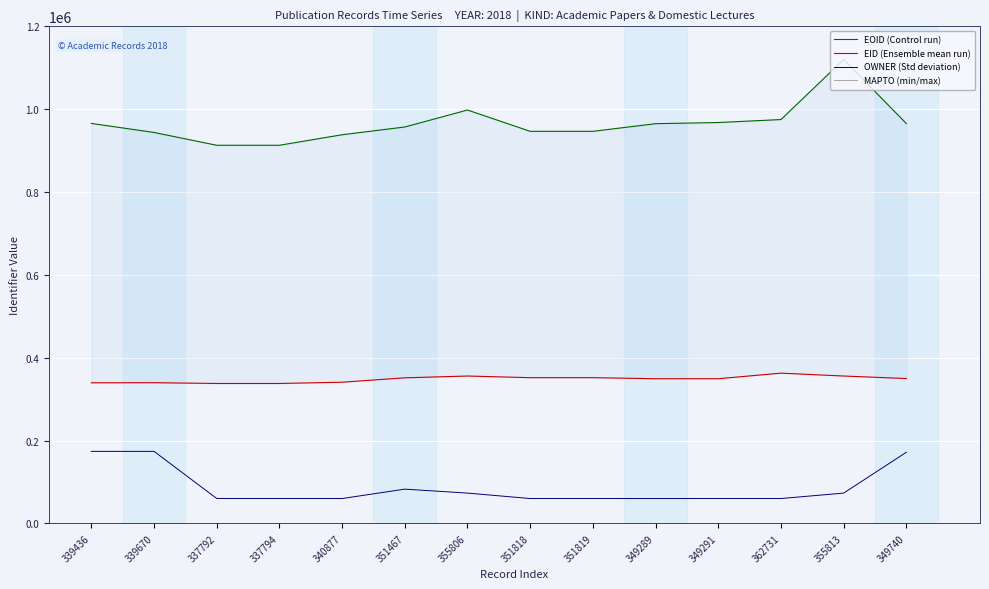

Reading left to right, transcribe all the data shown in this chart.

EOID (Control run): 339436=965640	339670=943776	337792=912858	337794=912859	340877=938261	351467=957006	355806=997967	351818=946533	351819=946534	349289=964963	349291=967771	362731=974955	355813=1119822	349740=965363
EID (Ensemble mean run): 339436=339436	339670=339670	337792=337792	337794=337794	340877=340877	351467=351467	355806=355806	351818=351818	351819=351819	349289=349289	349291=349291	362731=362731	355813=355813	349740=349740
OWNER (Std deviation): 339436=173932	339670=173932	337792=60157	337794=60157	340877=60063	351467=82712	355806=73174	351818=60063	351819=60063	349289=60063	349291=60063	362731=60056	355813=73174	349740=171723
MAPTO (min/max): 339436=0	339670=0	337792=0	337794=0	340877=0	351467=0	355806=0	351818=0	351819=0	349289=0	349291=0	362731=0	355813=0	349740=0